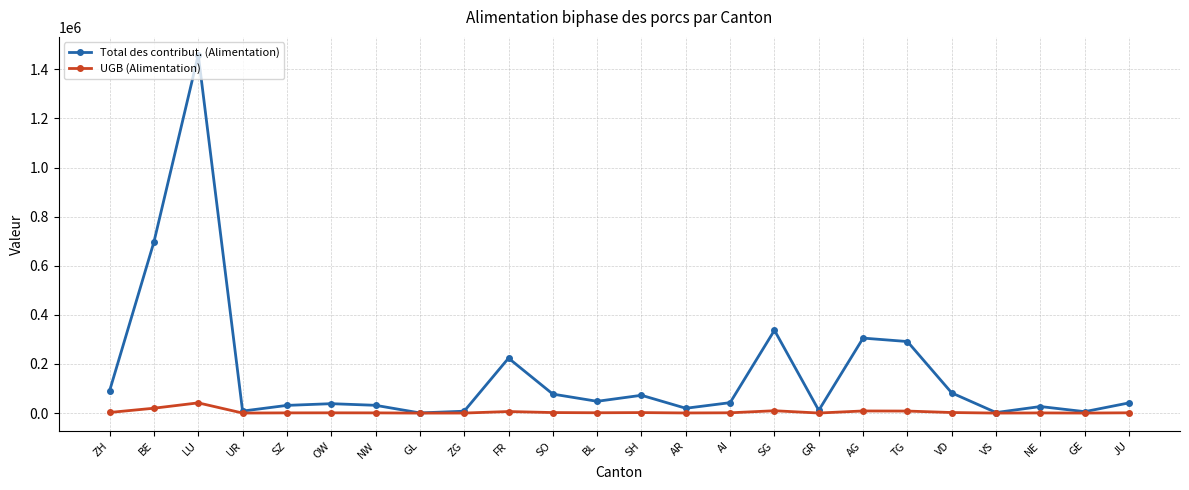

Where is the first local maximum for Total des contribut. (Alimentation)?

LU